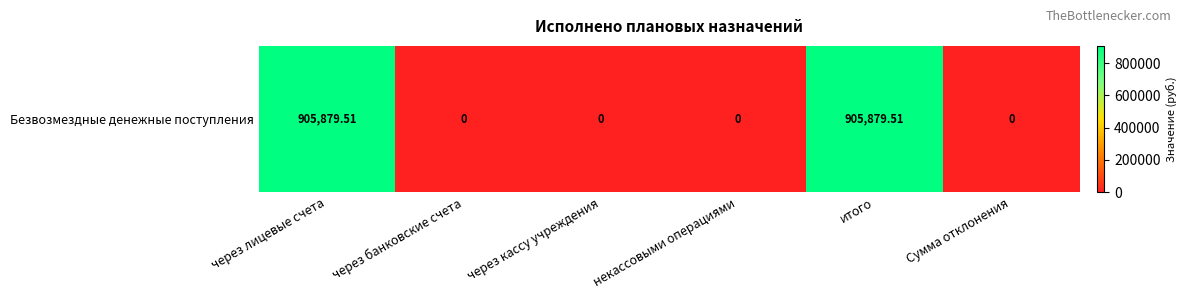

Approximately how many times larger is the value at итого compared to через лицевые счета?

1.0